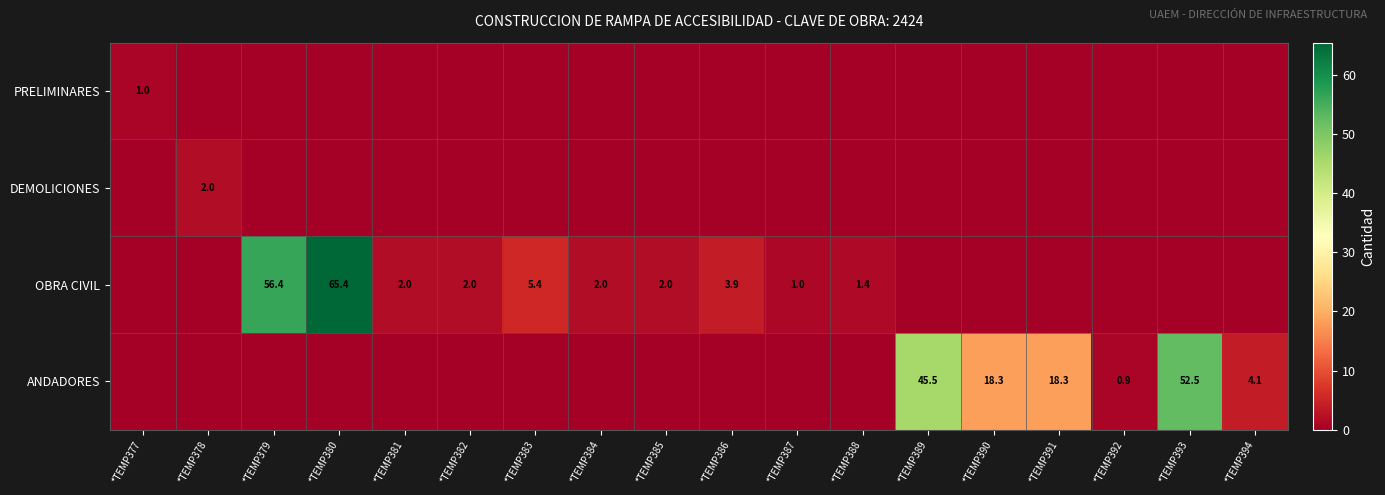

True or false: ANDADORES has a value of 52.5 at *TEMP393.

True